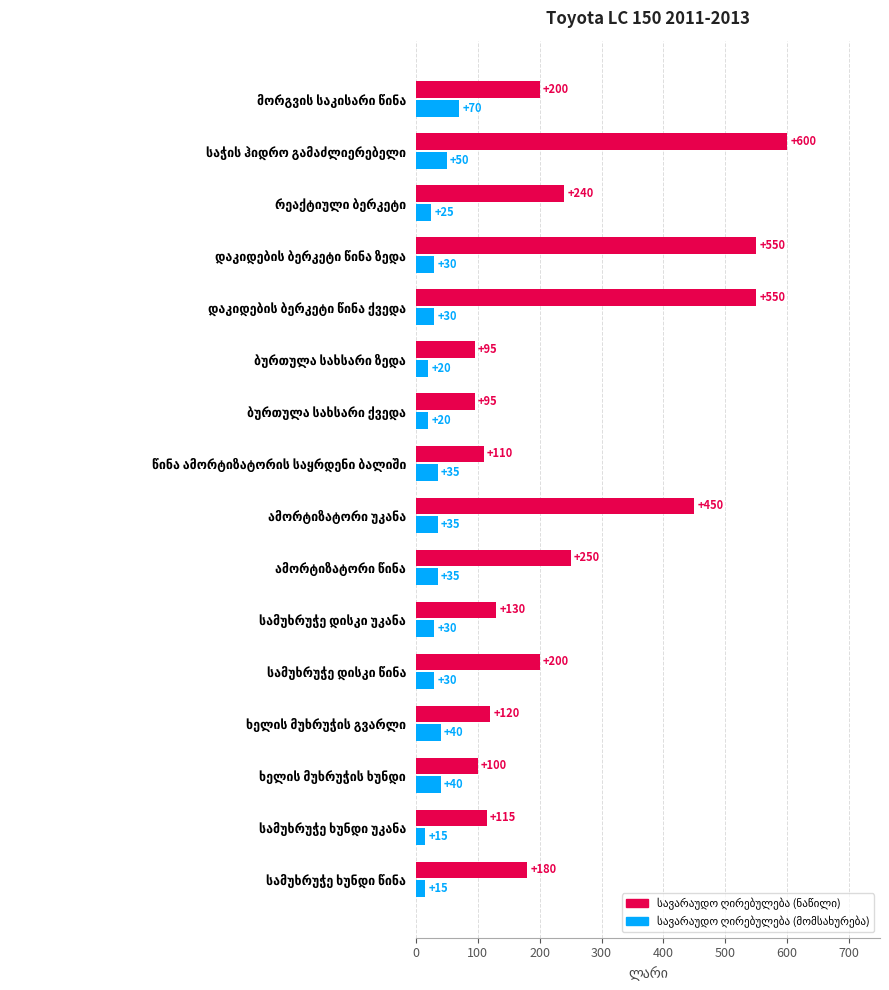

At how many categories does at least one series exceed 134?

9